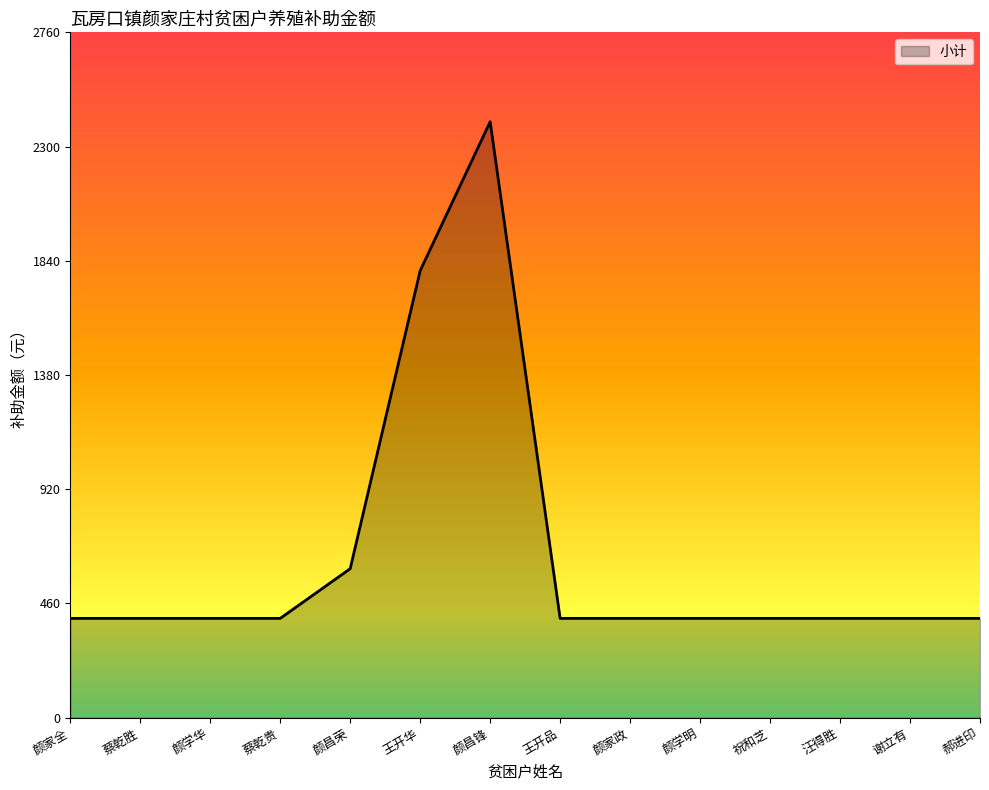

What is the smallest value displayed?

400